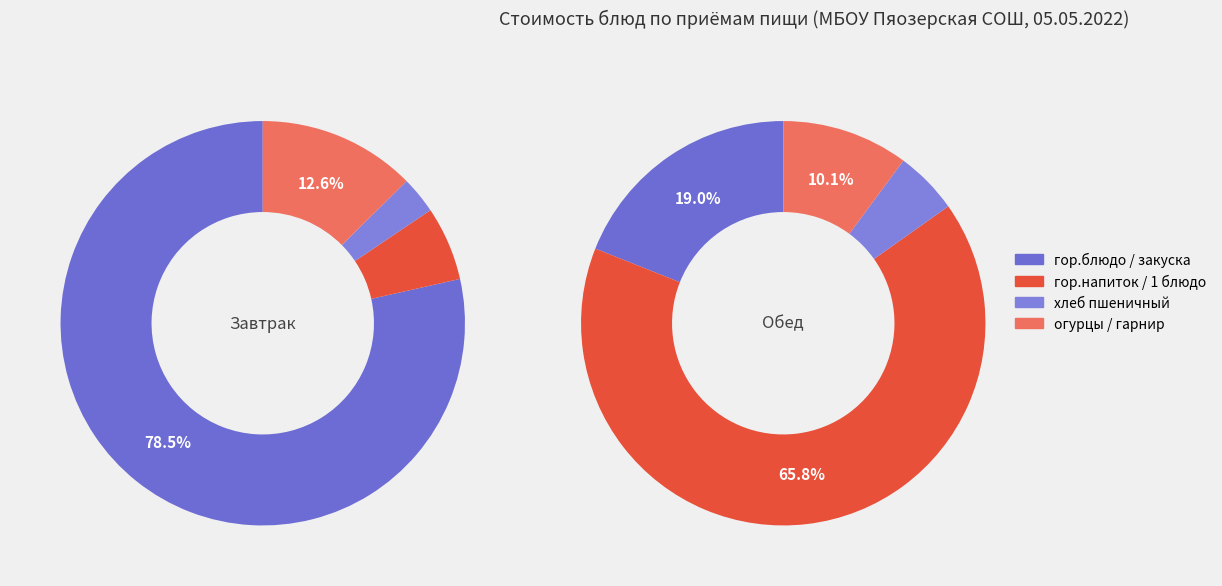

Count the number of slices in the pie.

4